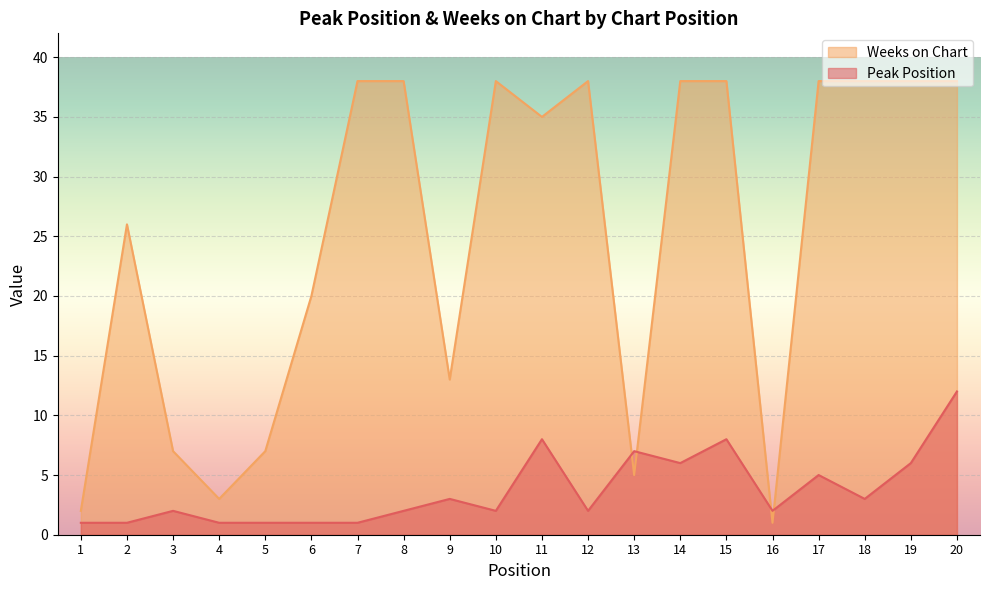

What are all the series names shown in the legend?

Weeks on Chart, Peak Position